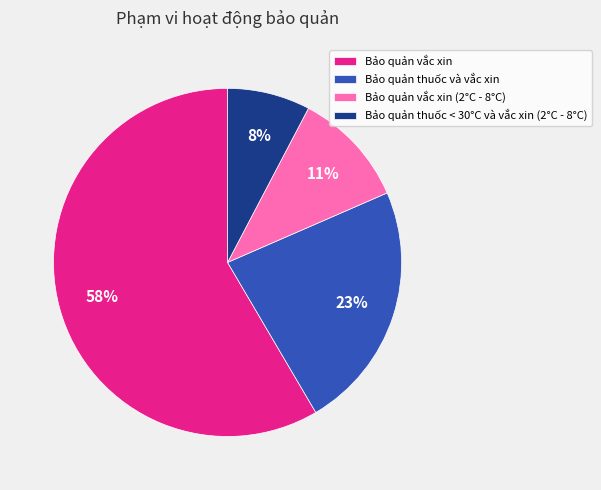

To the nearest percent, what is the average slice percentage?

25%